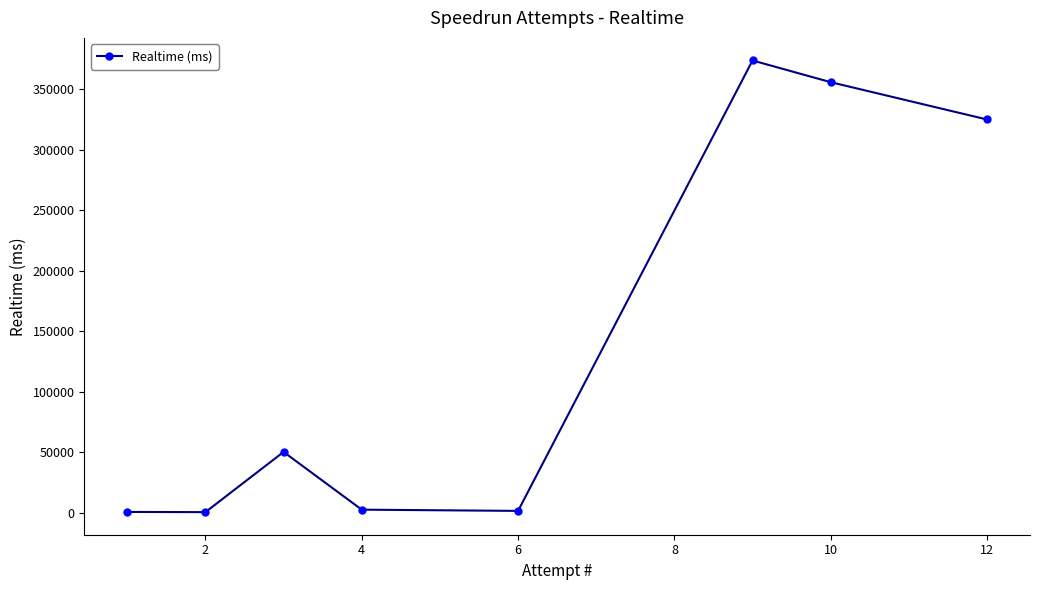

Does the chart display data point markers on the line(s)?

Yes